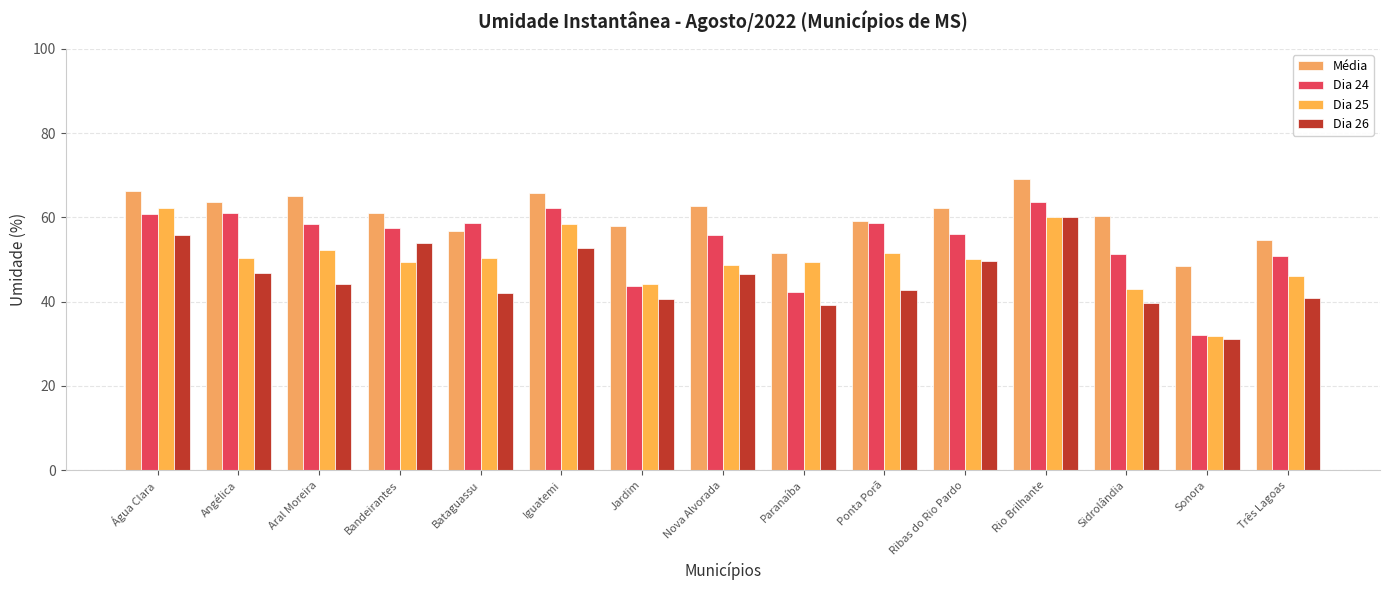

Reading left to right, what are all the values shown in this chart?

Média: 66.2	63.6	65.0	61.0	56.8	65.7	57.9	62.7	51.4	59.0	62.2	69.0	60.3	48.6	54.6
Dia 24: 60.9	61.1	58.5	57.6	58.5	62.1	43.8	55.8	42.4	58.6	56.0	63.7	51.2	32.0	50.7
Dia 25: 62.2	50.4	52.2	49.3	50.5	58.5	44.2	48.8	49.4	51.6	50.0	60.1	42.9	31.8	46.2
Dia 26: 55.9	46.8	44.1	53.9	42.1	52.7	40.6	46.5	39.1	42.8	49.6	60.1	39.6	31.1	40.8